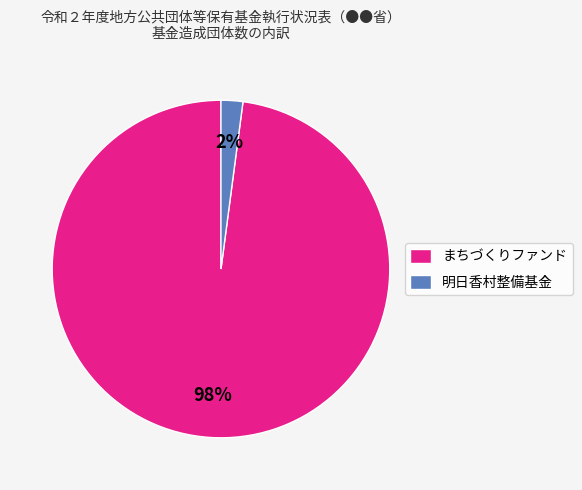

Between 明日香村整備基金 and まちづくりファンド, which is larger?

まちづくりファンド